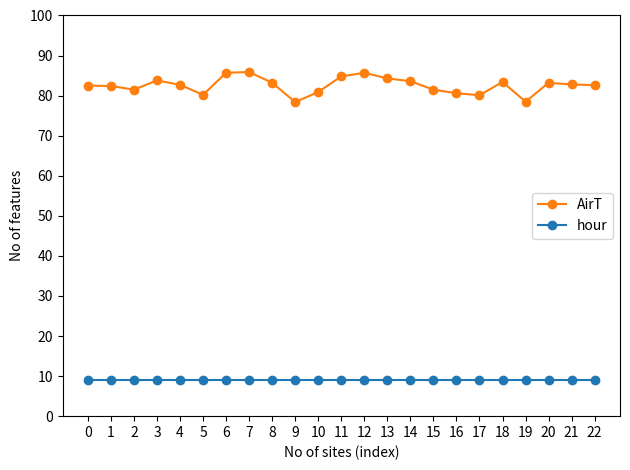

At 14, list the series in order from largest to smallest.

AirT, hour